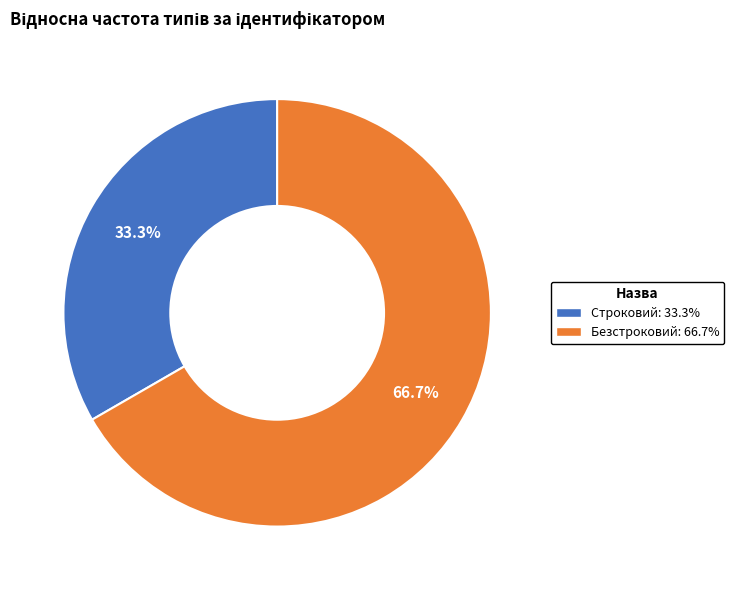

What is the smallest slice in the pie chart?

Строковий